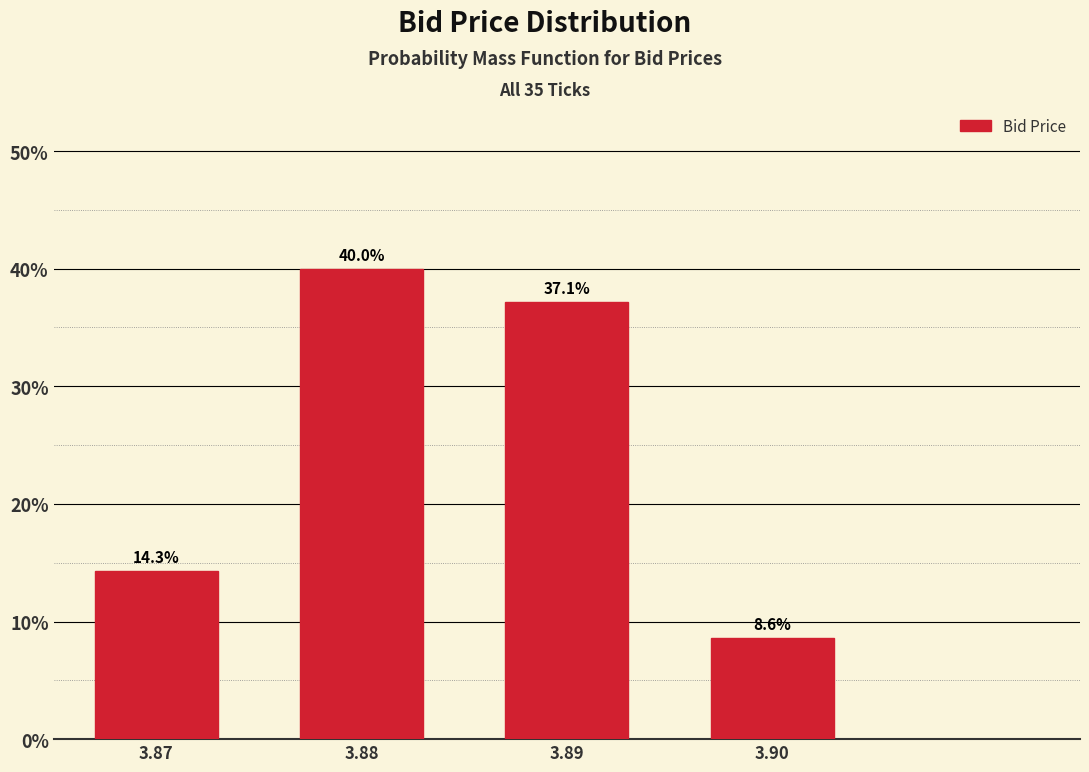

Reading left to right, what are all the values shown in this chart?

14.3	40.0	37.1	8.6